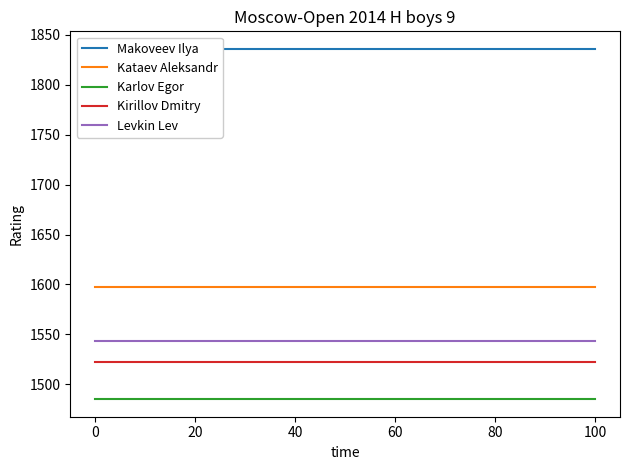

How many series are shown in this chart?

5